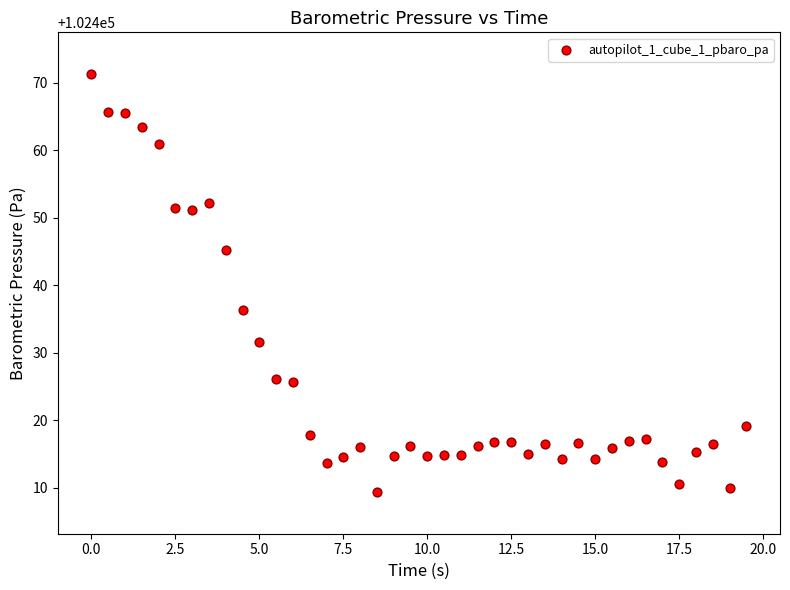

What is the range of Y values (max minus min)?

61.9